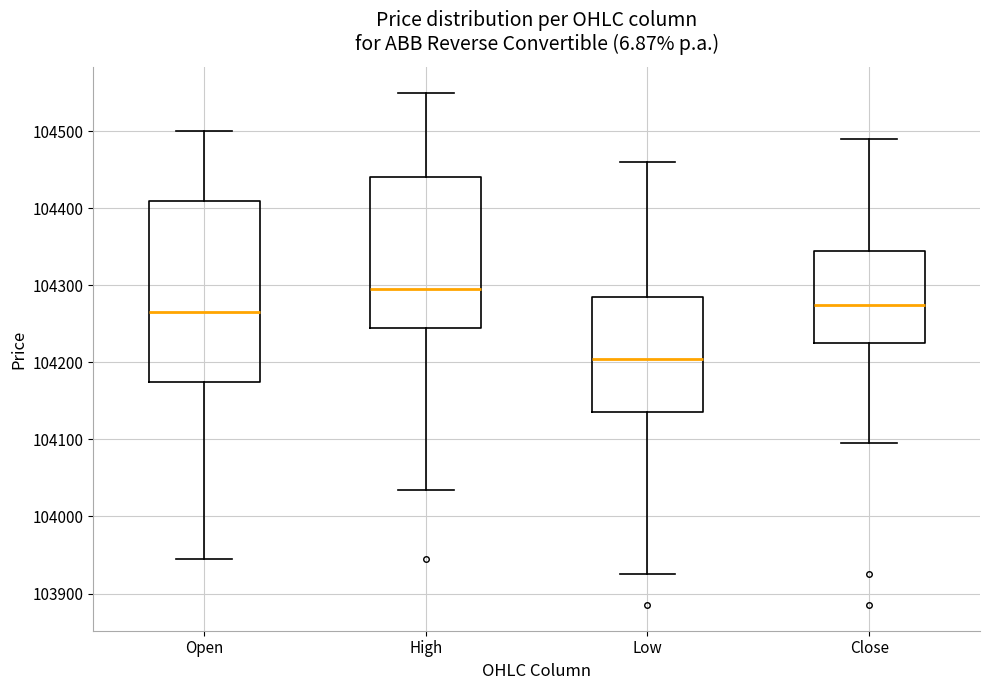

Reading left to right, transcribe this box plot: for each box, give where its median line is, the range the box spans, and where its two whiskers end, as read against the y-axis. The values are not printed on the chart, so give them approximately, as read against the axis.

Open: median 104270, box 104180 to 104410, whiskers 103950 to 104500
High: median 104300, box 104250 to 104440, whiskers 104040 to 104550
Low: median 104210, box 104140 to 104290, whiskers 103930 to 104460
Close: median 104280, box 104230 to 104350, whiskers 104100 to 104490